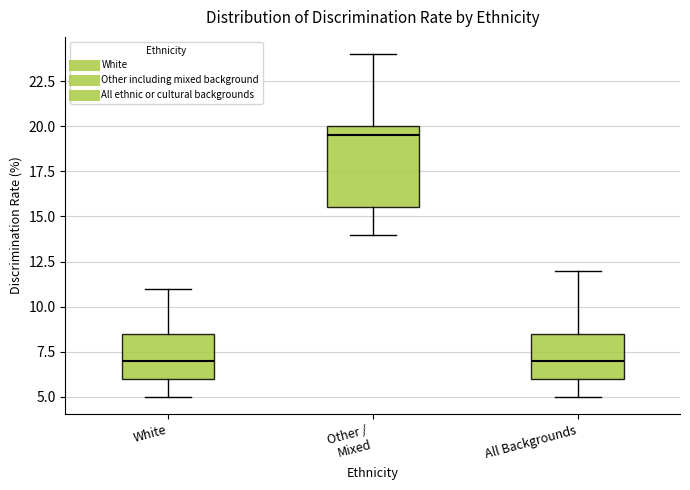

Reading left to right, read every box against the y-axis: the position of its median line, the range the box covers, and the ends of its whiskers. The values are not printed on the chart, so give them approximately, as read against the axis.

White: median 7.0, box 6.0 to 8.5, whiskers 5.0 to 11.0
Other / Mixed: median 19.5, box 15.5 to 20.0, whiskers 14.0 to 24.0
All Backgrounds: median 7.0, box 6.0 to 8.5, whiskers 5.0 to 12.0